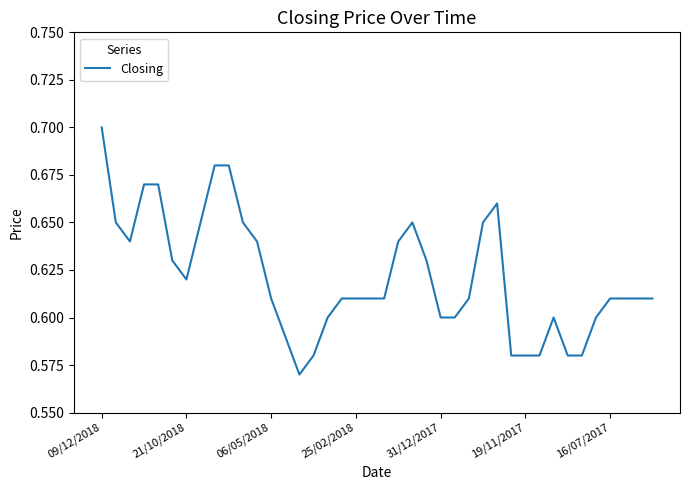

At which category does the chart reach its peak across all series?

09/12/2018